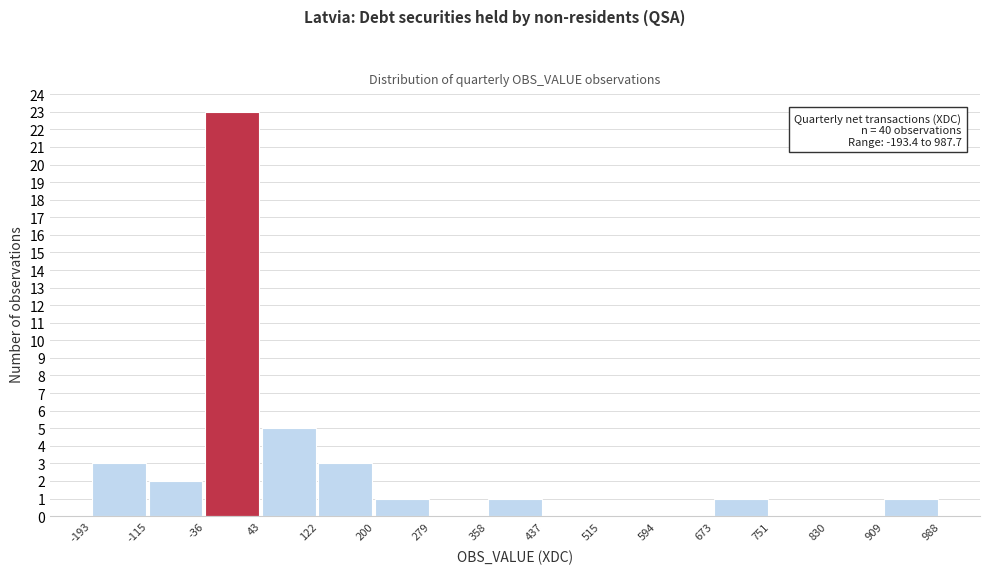

Over which range of the x-axis is the bar tallest?

-36 to 43